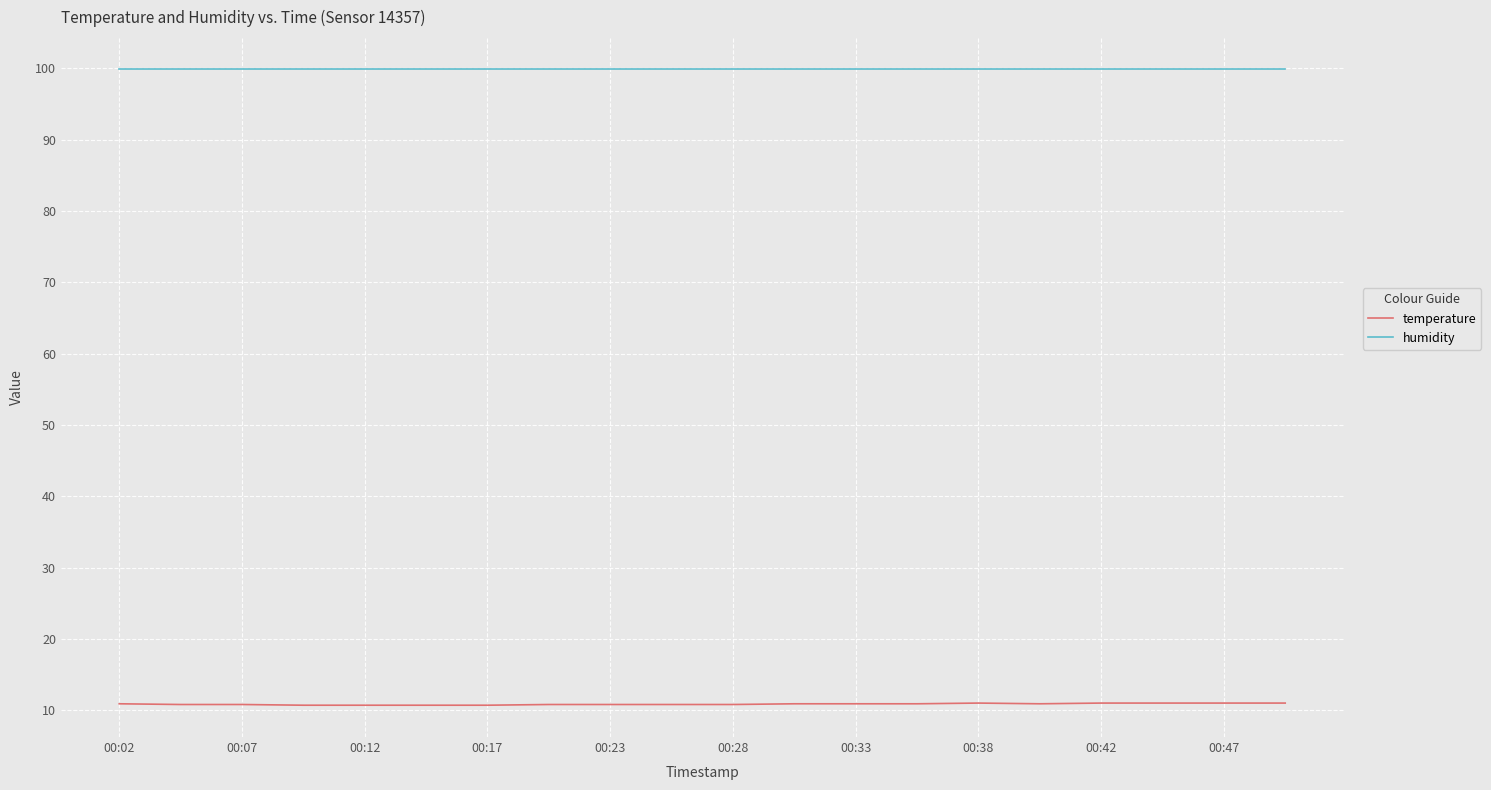

What are all the series names shown in the legend?

temperature, humidity